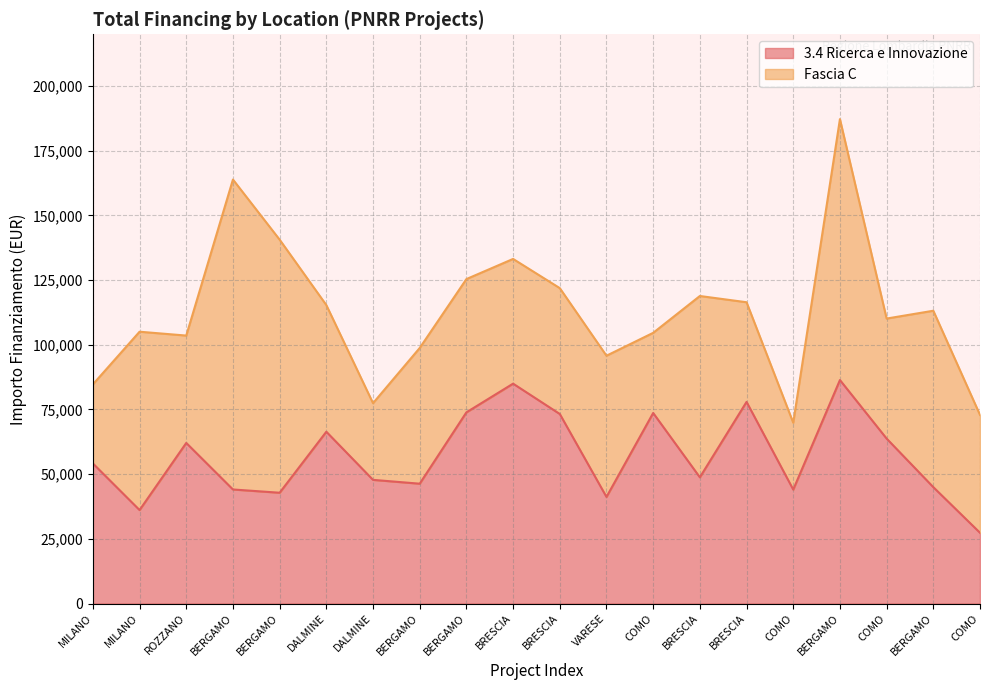

List the labels in order of value, largest first.

BERGAMO, BRESCIA, BRESCIA, BERGAMO, COMO, BRESCIA, DALMINE, COMO, ROZZANO, MILANO, BRESCIA, DALMINE, BERGAMO, BERGAMO, BERGAMO, COMO, BERGAMO, VARESE, MILANO, COMO